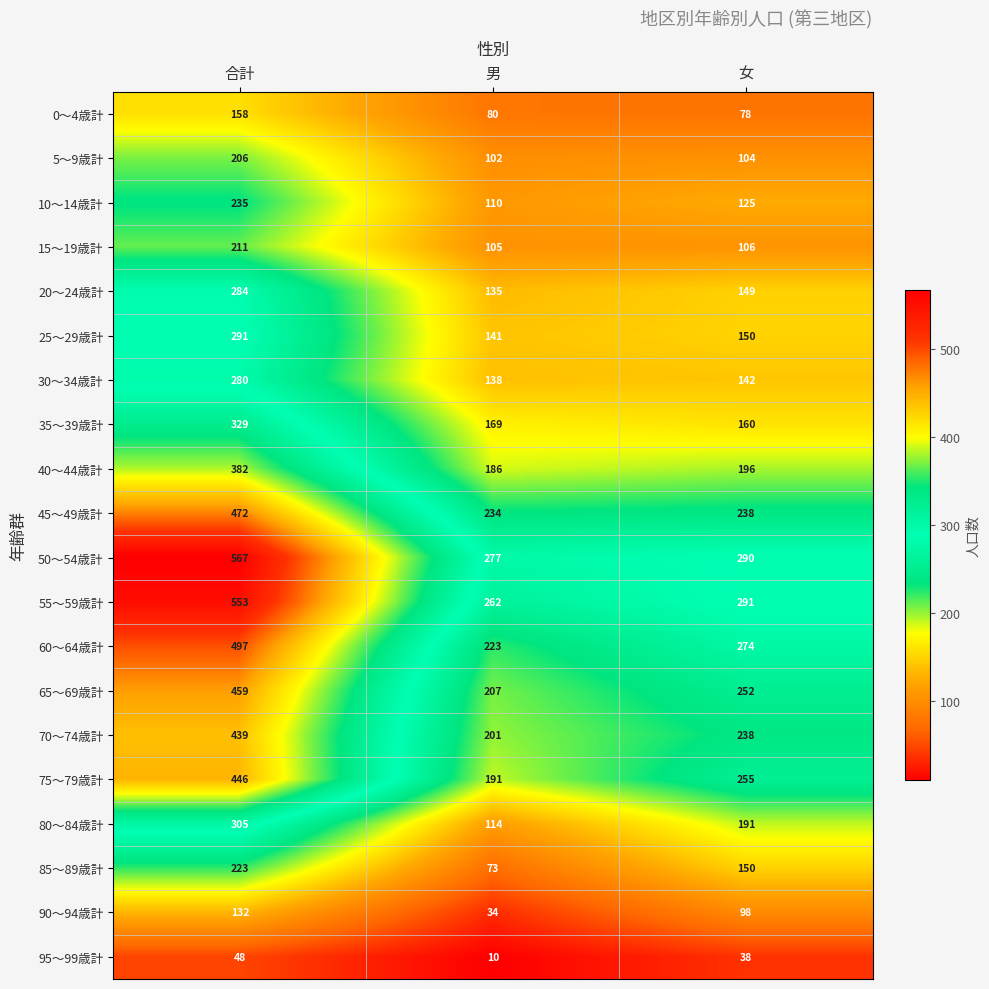

List the labels in order of 80～84歳計 value, smallest first.

男, 女, 合計